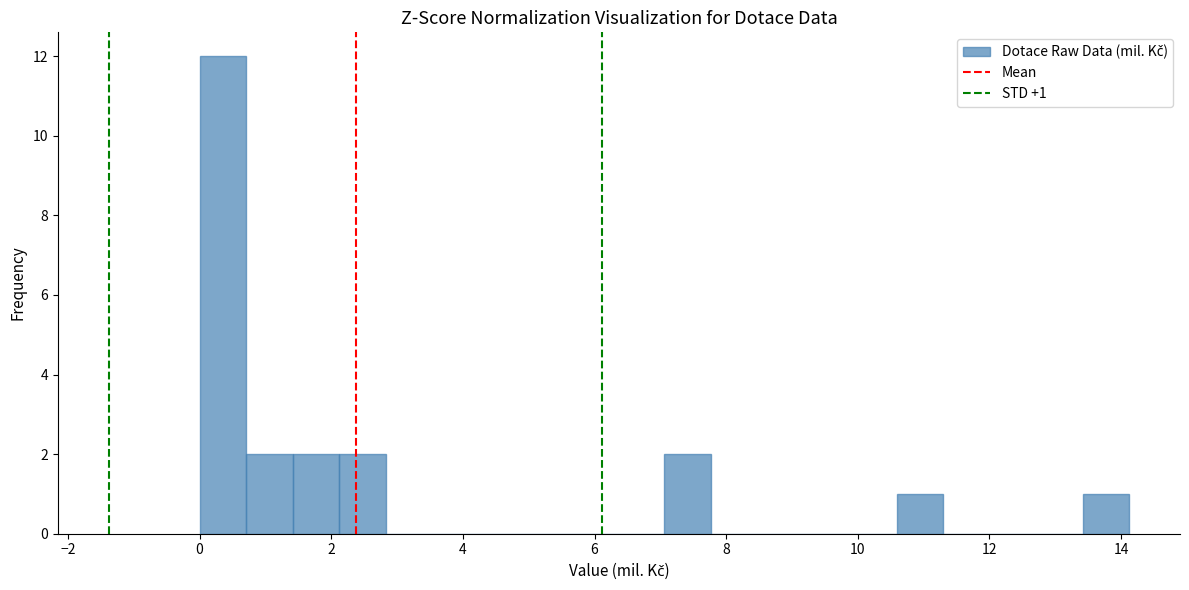

Around what value on the x-axis is the tallest bar? Give the approximate position of its centre, as read against the axis.

0.4